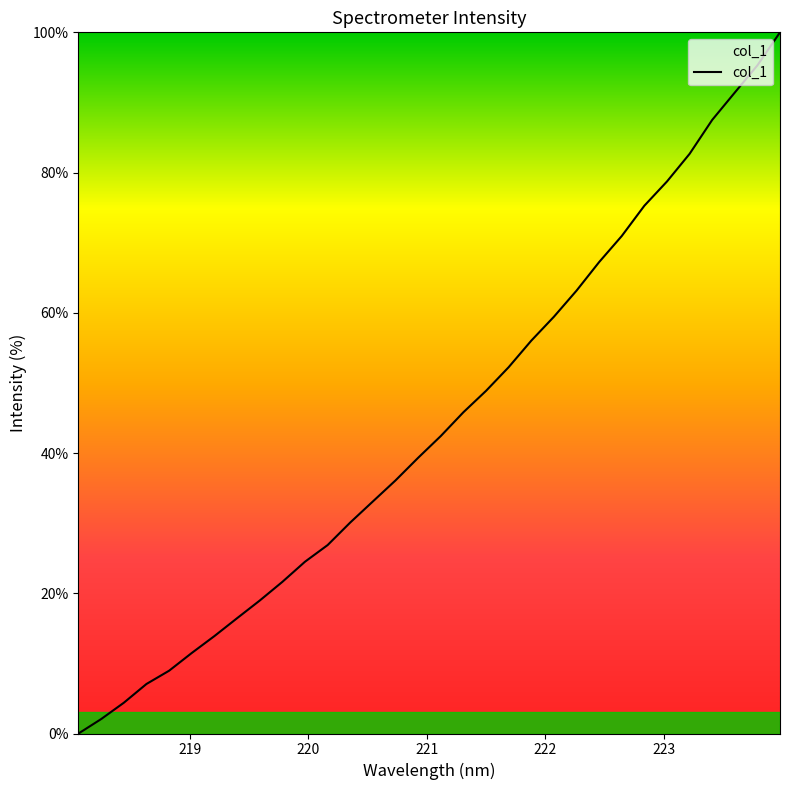

What is the greatest value displayed?

100.0